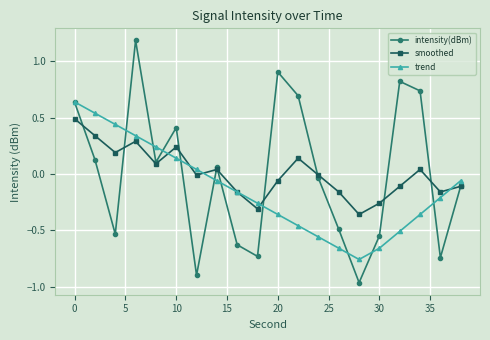

Which series has the widest spread of values?

intensity(dBm)